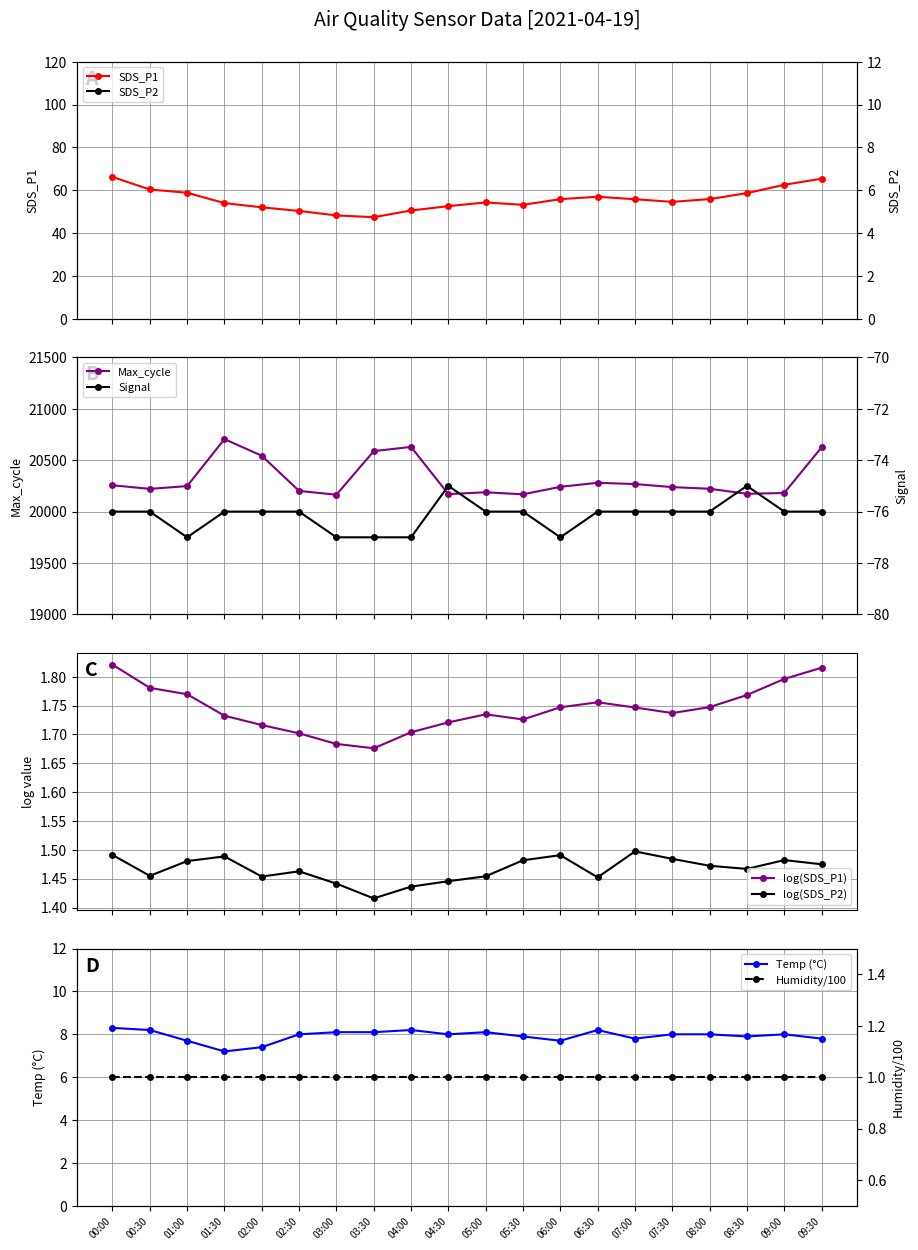

Reading left to right, extract all data points from this chart.

SDS_P1: 66.2	60.4	58.8	54.0	52.0	50.3	48.2	47.4	50.5	52.6	54.3	53.2	55.9	57.0	55.8	54.6	55.9	58.6	62.5	65.4
SDS_P2: 31.0	28.5	30.2	30.8	28.4	29.0	27.6	26.1	27.3	27.9	28.4	30.3	30.9	28.3	31.4	30.5	29.7	29.3	30.4	29.9
Temp: 8.3	8.2	7.7	7.2	7.4	8.0	8.1	8.1	8.2	8.0	8.1	7.9	7.7	8.2	7.8	8.0	8.0	7.9	8.0	7.8
Max_cycle: 20256.0	20221.0	20248.0	20705.0	20543.0	20201.0	20164.0	20588.0	20629.0	20170.0	20188.0	20168.0	20241.0	20280.0	20268.0	20238.0	20222.0	20173.0	20181.0	20625.0
Signal: -76.0	-76.0	-77.0	-76.0	-76.0	-76.0	-77.0	-77.0	-77.0	-75.0	-76.0	-76.0	-77.0	-76.0	-76.0	-76.0	-76.0	-75.0	-76.0	-76.0